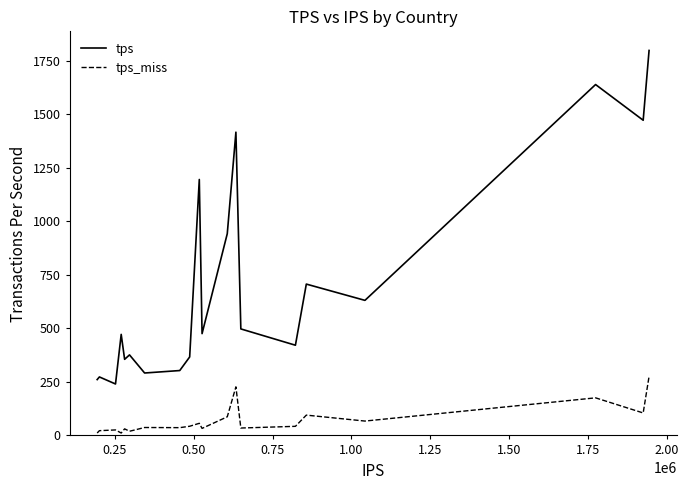

What is the difference between the maximum and minimum values in the tps_miss series?

264.3